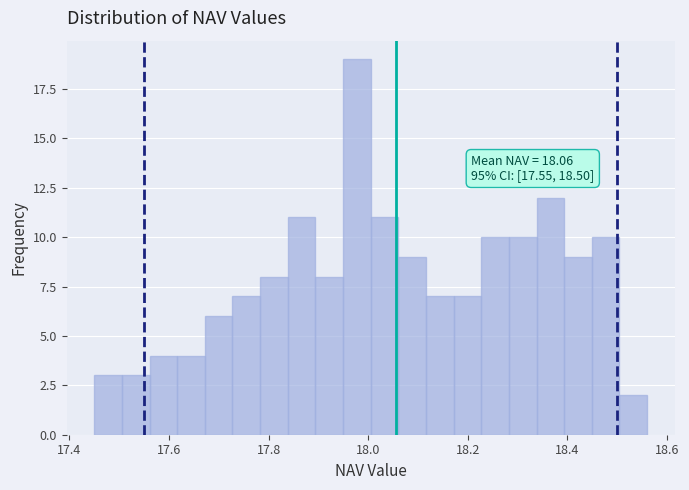

Read against the x-axis, roughly where is the centre of the tallest bar?

17.98